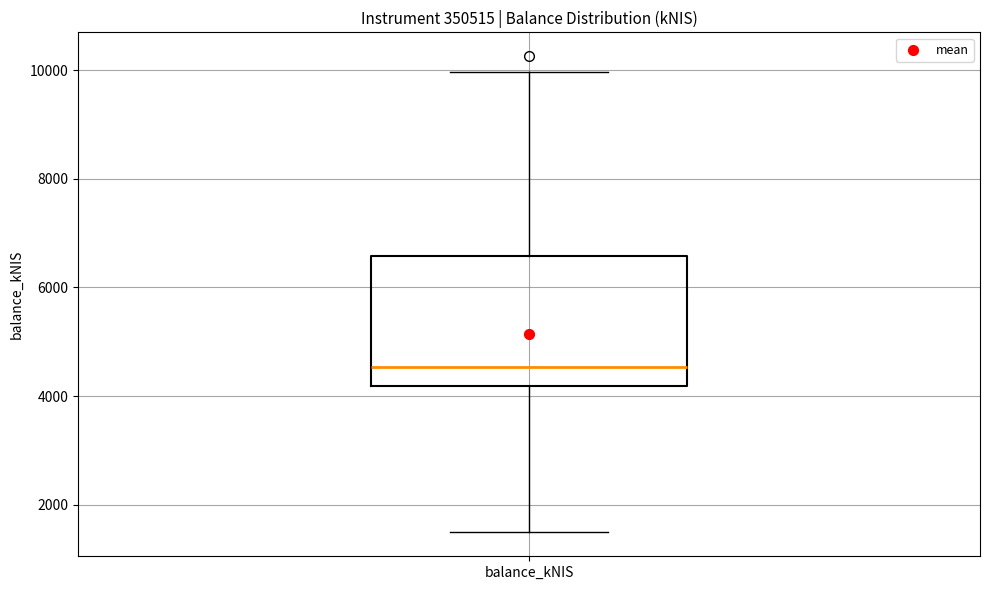

Where does the lower whisker of the box for balance_kNIS end on the y-axis? The values are not printed on the chart, so give them approximately, as read against the axis.

1400